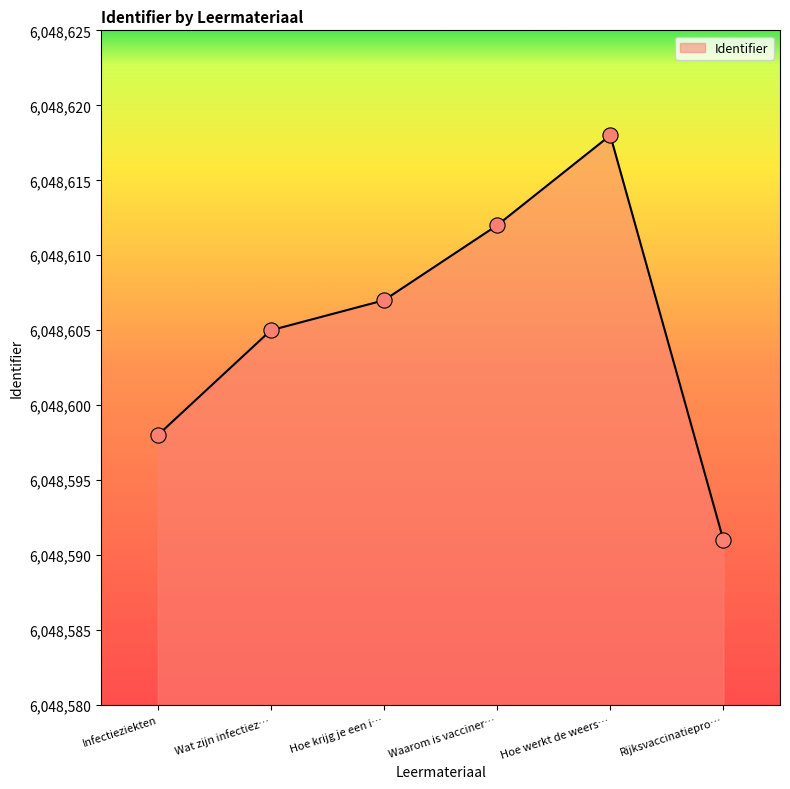

Approximately how many times larger is the value at Hoe krijg je een i… compared to Infectieziekten?

1.0